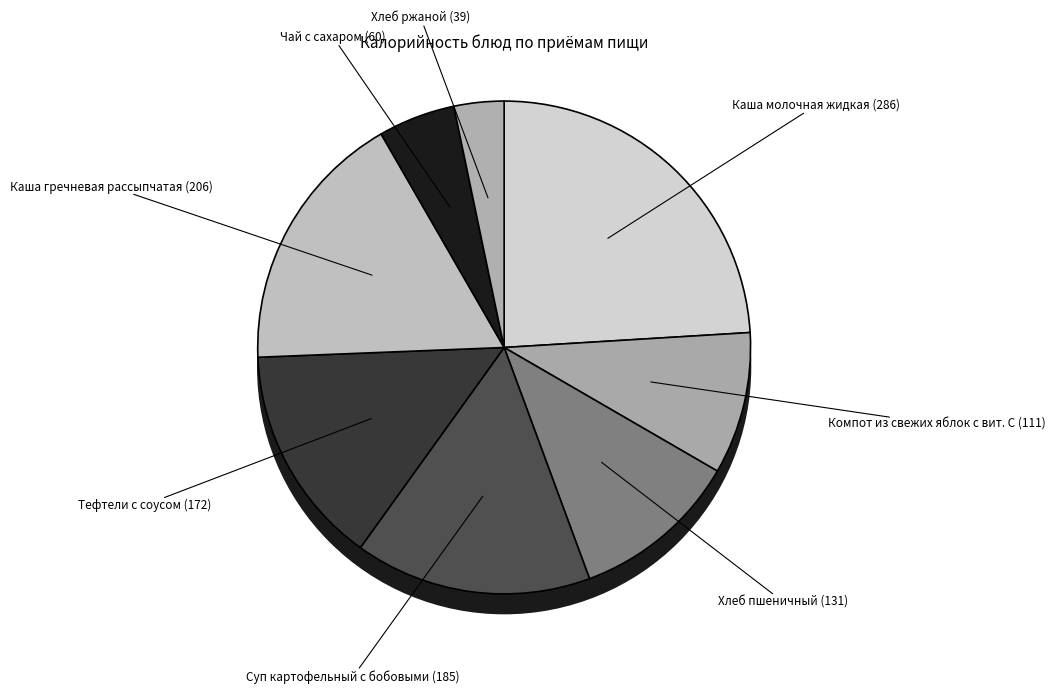

Which slice is the smallest?

Хлеб ржаной (39)